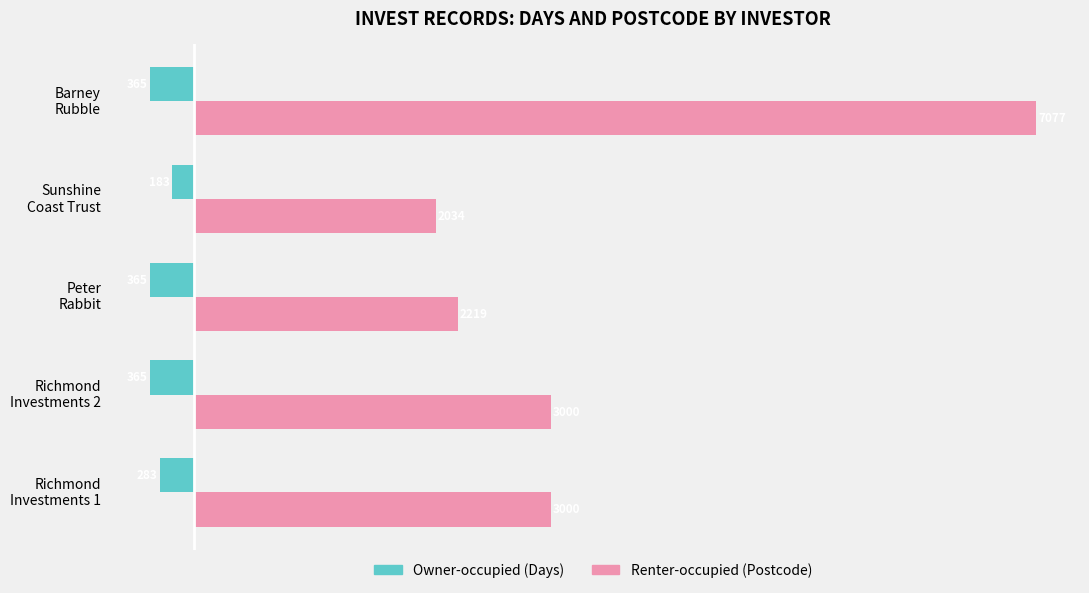

How many categories are shown in the chart?

5